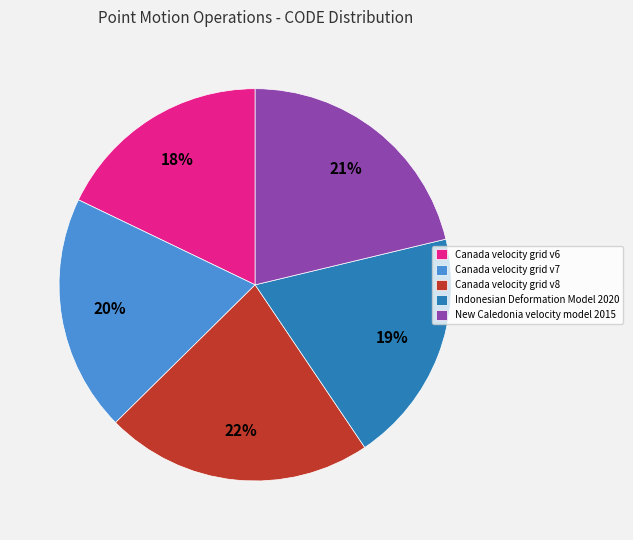

Which has a higher value, Canada velocity grid v6 or New Caledonia velocity model 2015?

New Caledonia velocity model 2015